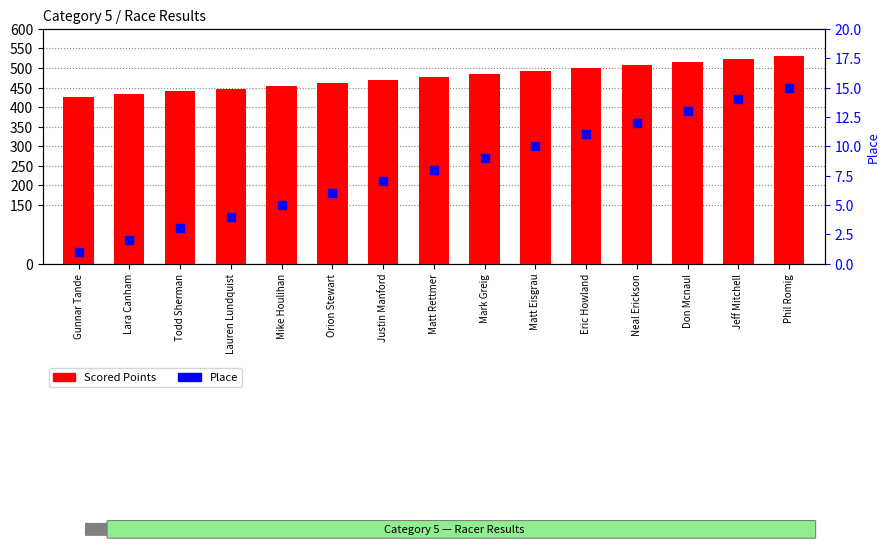

What is the total value across all series at Phil Romig?

545.0